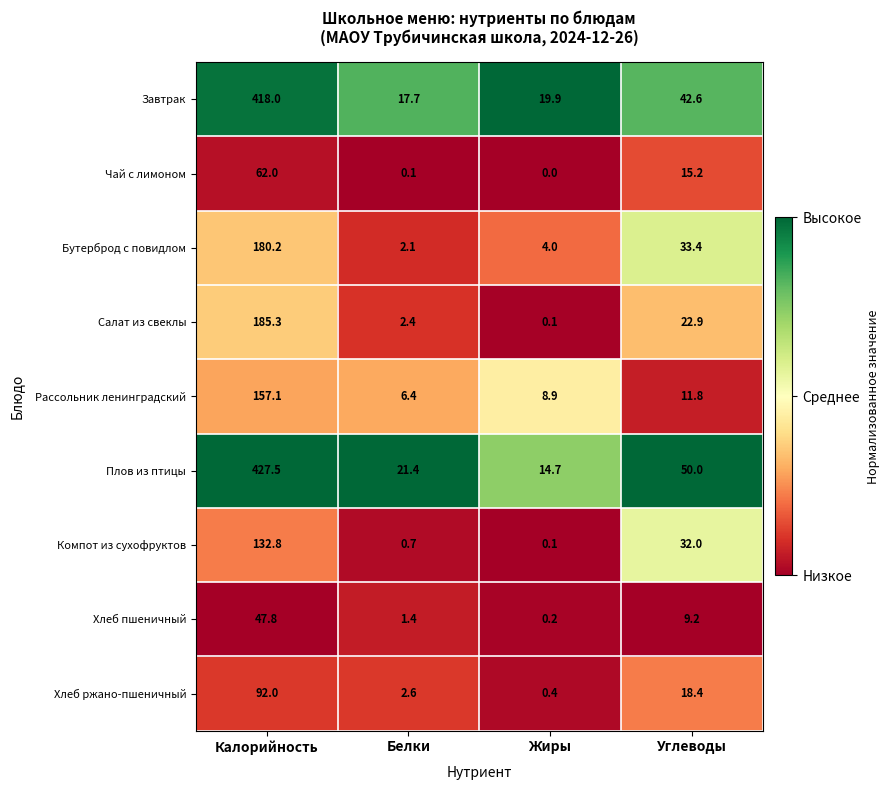

At which label does Чай с лимоном reach its peak?

Калорийность